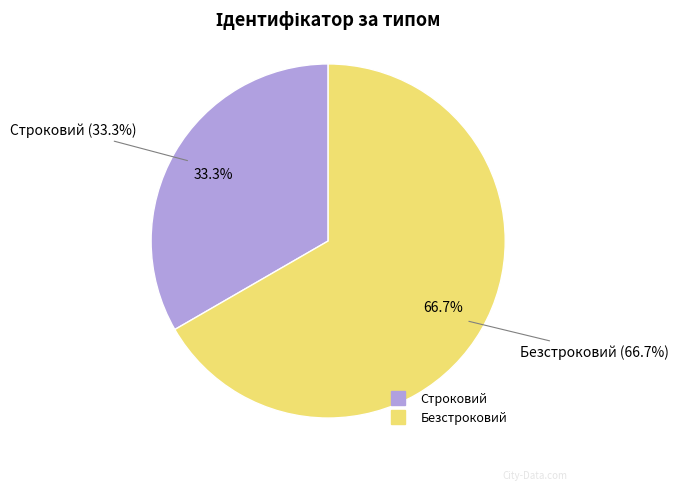

Is Строковий the majority of the pie?

No